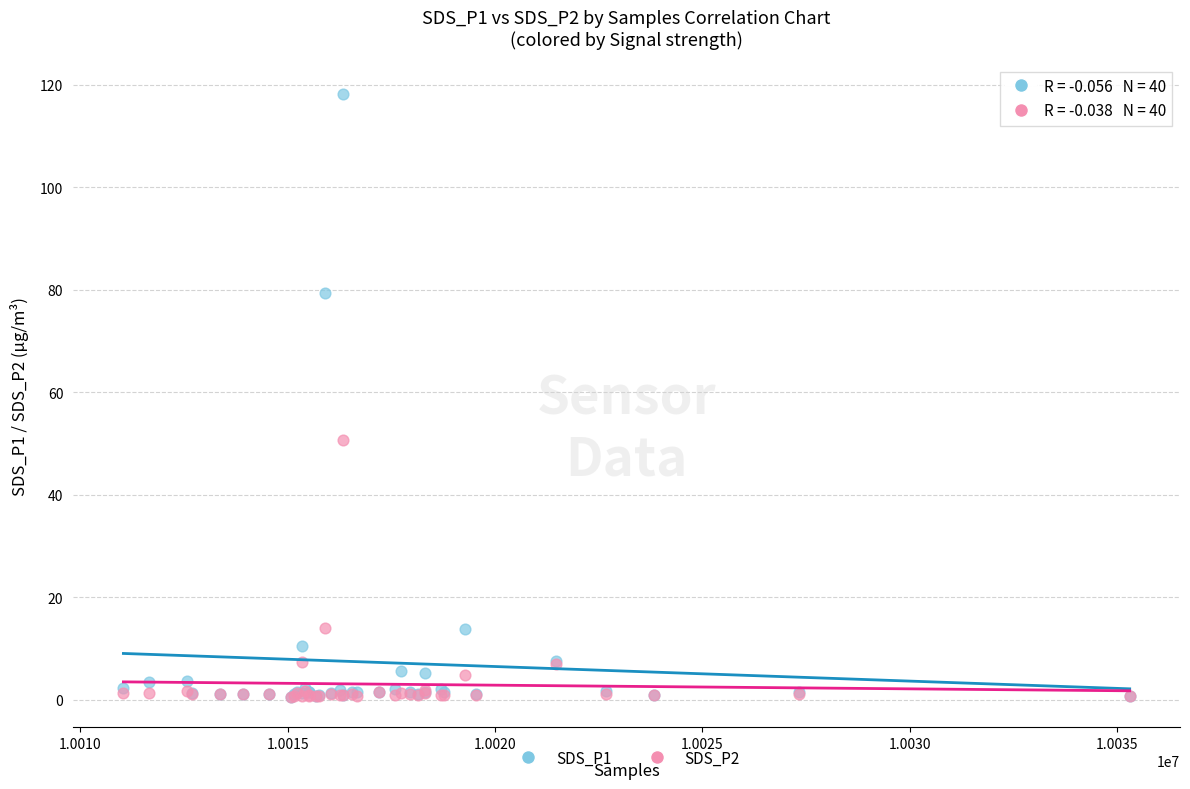

Across all series, what Y value is closest to 59?

50.7